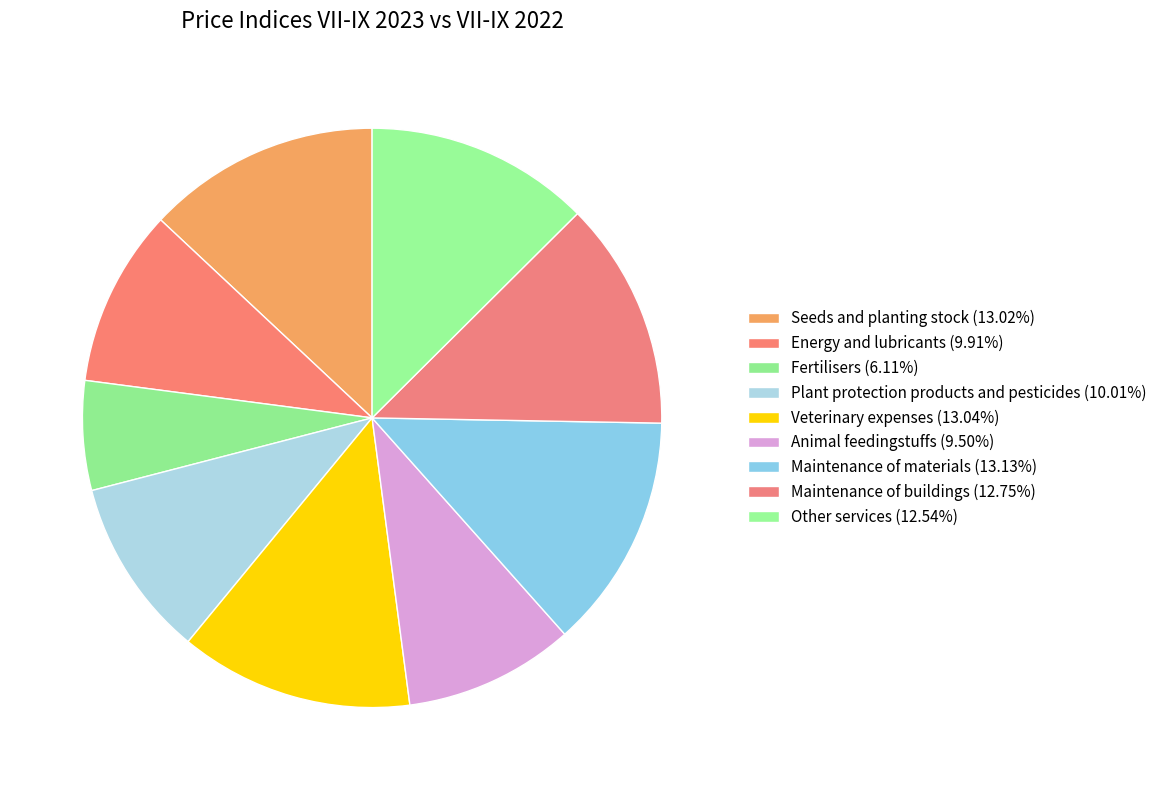

Between Fertilisers and Seeds and planting stock, which is larger?

Seeds and planting stock